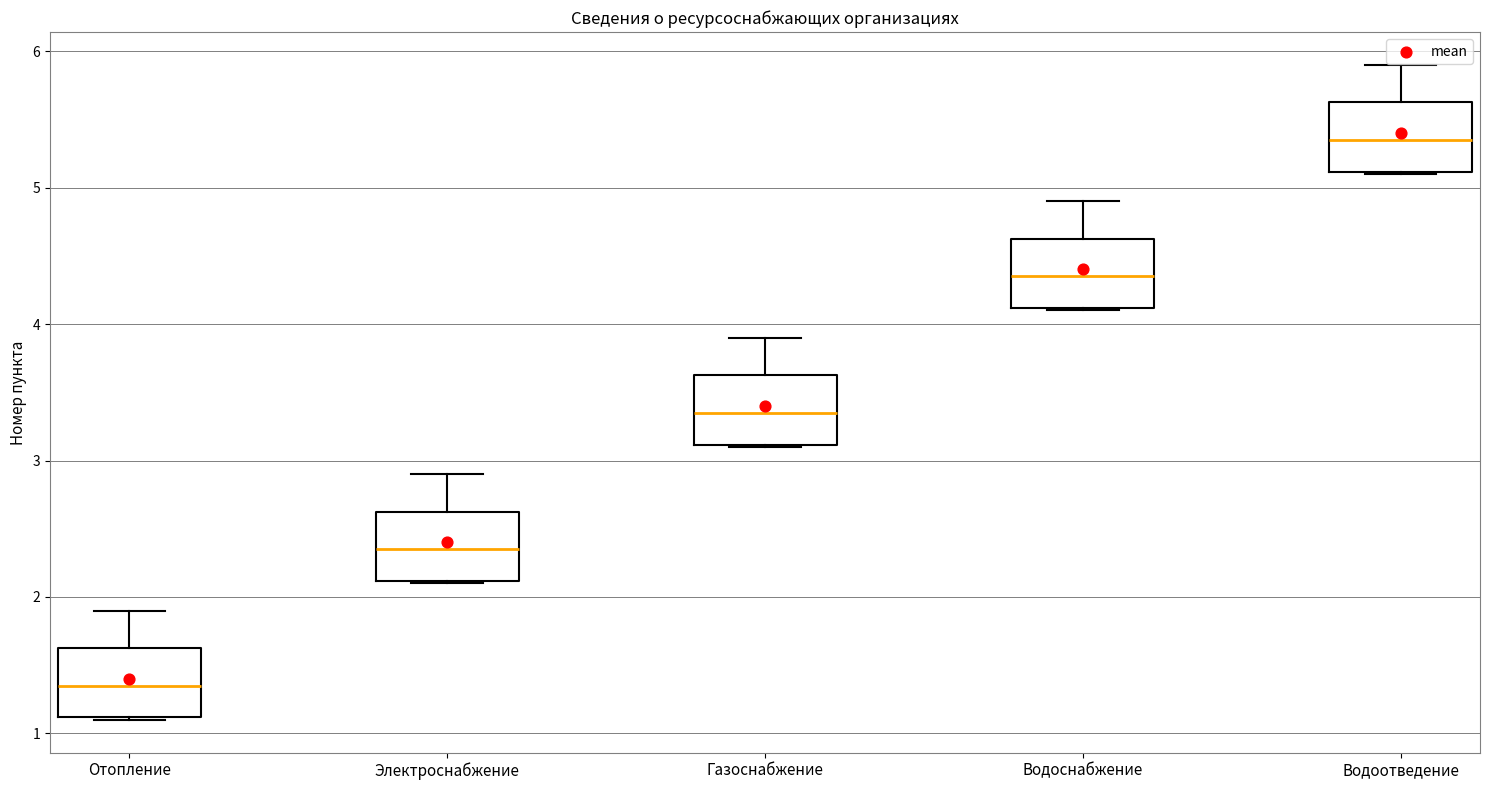

Reading left to right, read every box against the y-axis: the position of its median line, the range the box covers, and the ends of its whiskers. The values are not printed on the chart, so give them approximately, as read against the axis.

Отопление: median 1.4, box 1.1 to 1.6, whiskers 1.1 to 1.9
Электроснабжение: median 2.4, box 2.1 to 2.6, whiskers 2.1 to 2.9
Газоснабжение: median 3.4, box 3.1 to 3.6, whiskers 3.1 to 3.9
Водоснабжение: median 4.4, box 4.1 to 4.6, whiskers 4.1 to 4.9
Водоотведение: median 5.4, box 5.1 to 5.6, whiskers 5.1 to 5.9